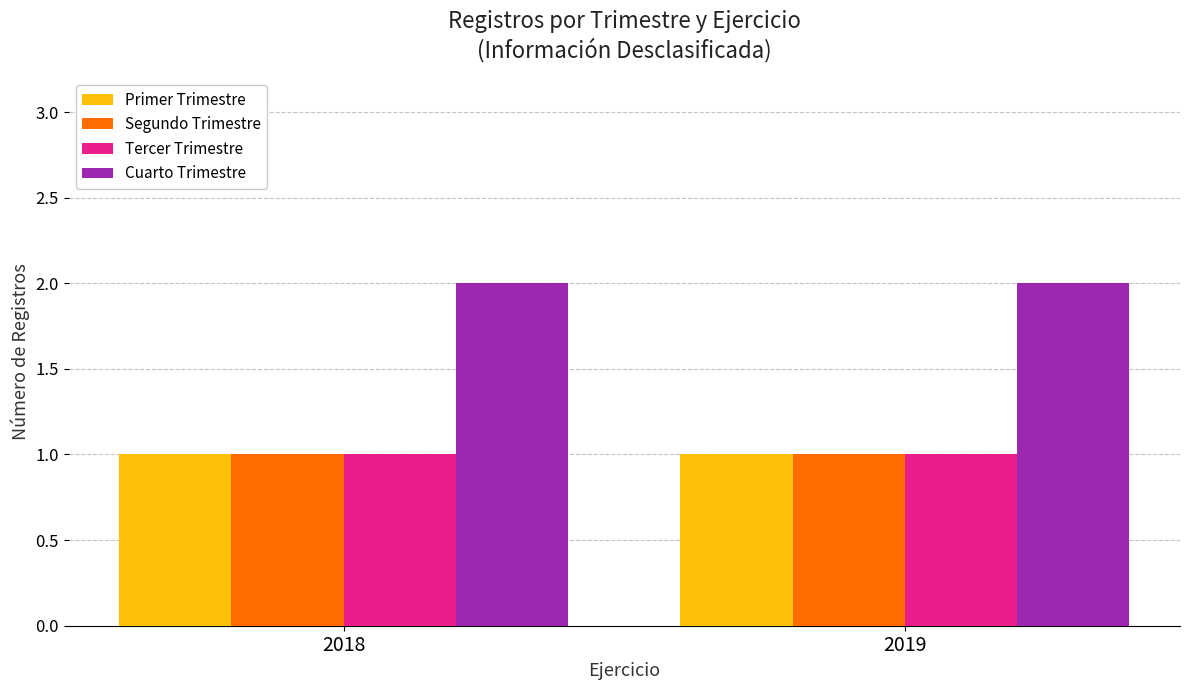

True or false: Primer Trimestre has a value of 2 at 2019.

False